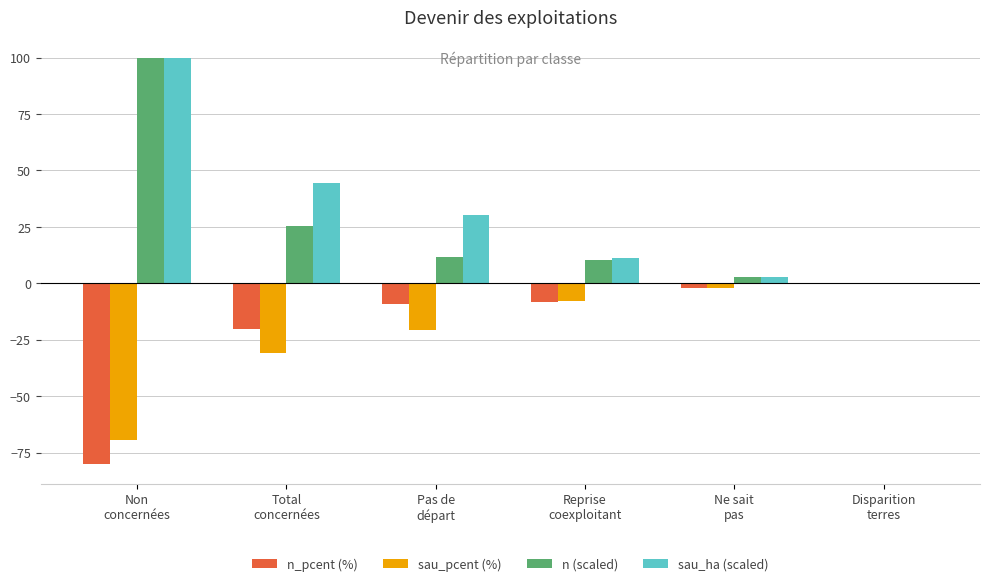

Reading left to right, transcribe all the data shown in this chart.

n_pcent (%): -79.8	-20.2	-9.3	-8.4	-2.3	-0.2
sau_pcent (%): -69.2	-30.8	-20.8	-7.8	-2.1	0.0
n (scaled): 100.0	25.2	11.6	10.5	2.8	0.3
sau_ha (scaled): 100.0	44.6	30.1	11.3	3.0	0.0